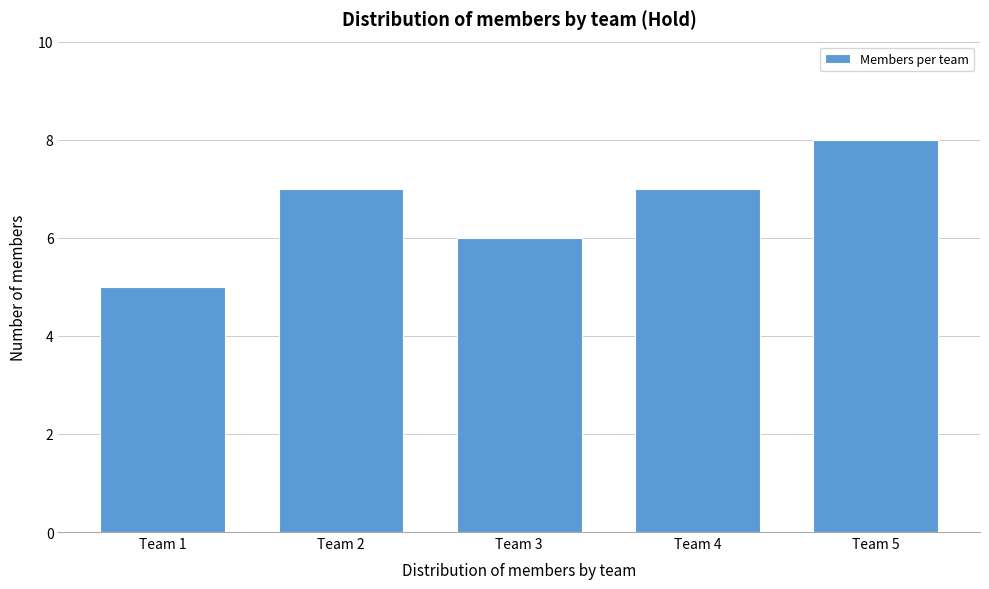

Reading left to right, transcribe all the data shown in this chart.

Team 1=5	Team 2=7	Team 3=6	Team 4=7	Team 5=8